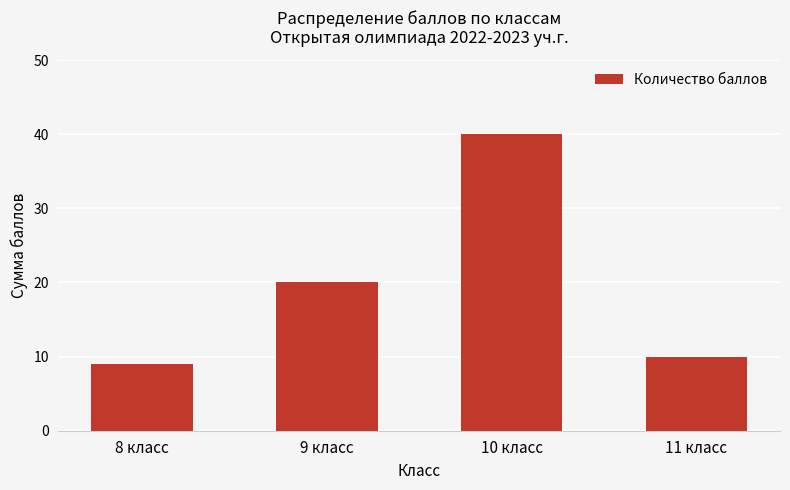

What is the greatest value displayed?

40